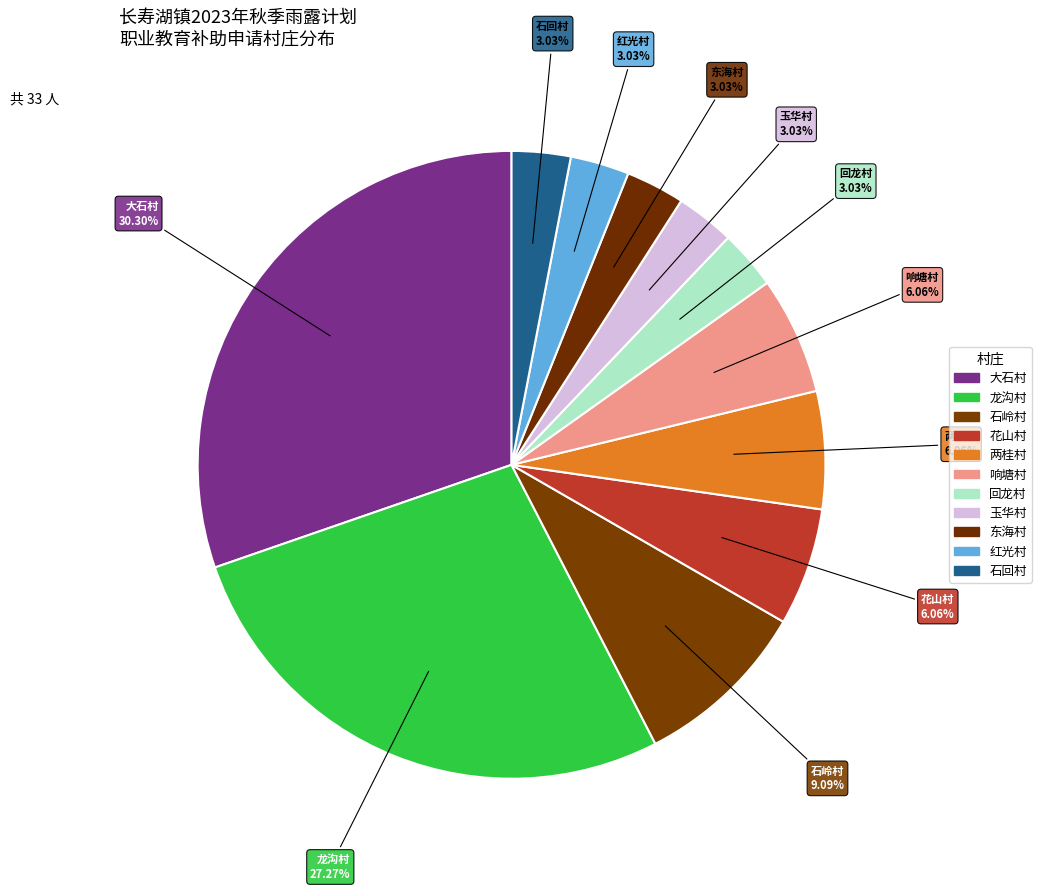

Count the number of slices in the pie.

11